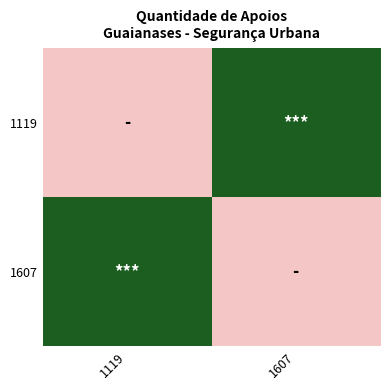

Reading left to right, list all the values displayed in this chart.

1119: 1119=0	1607=3
1607: 1119=3	1607=0